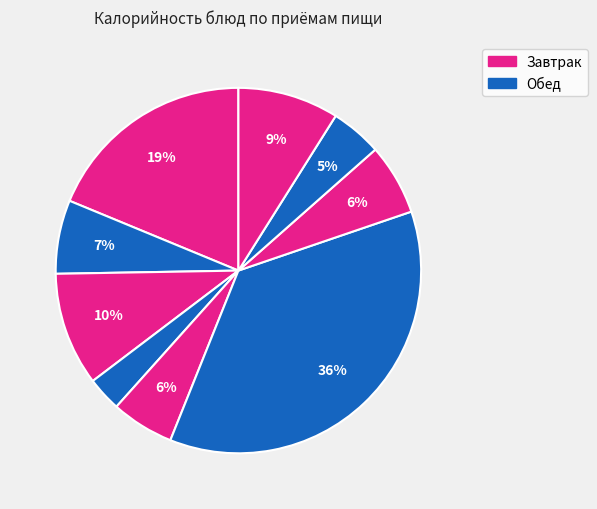

How many segments does this pie chart have?

9